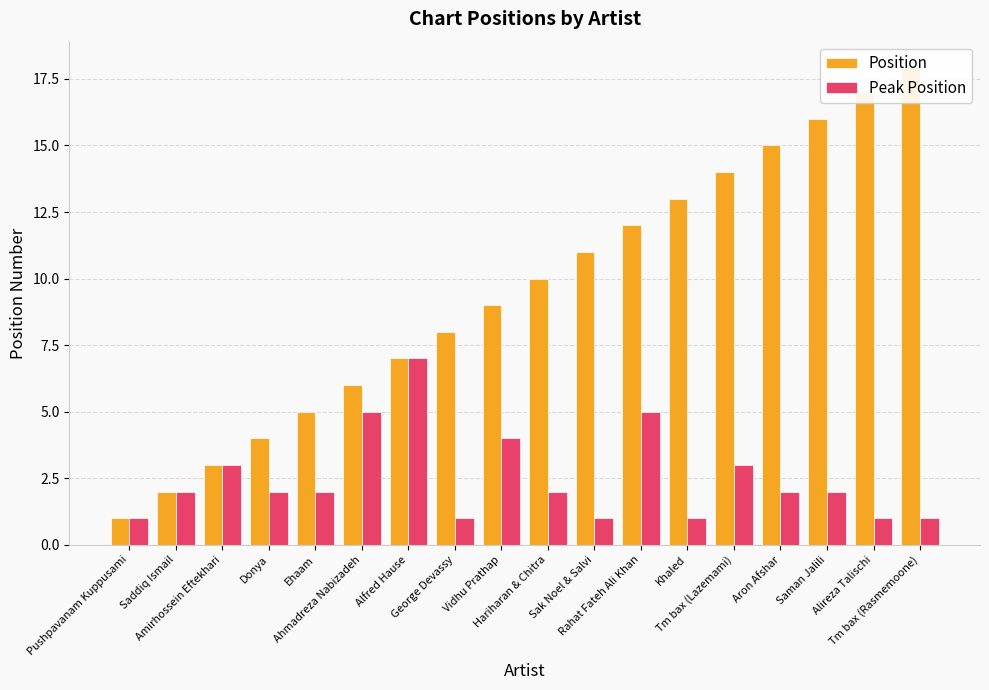

How many values in the Position series are below 10?

9